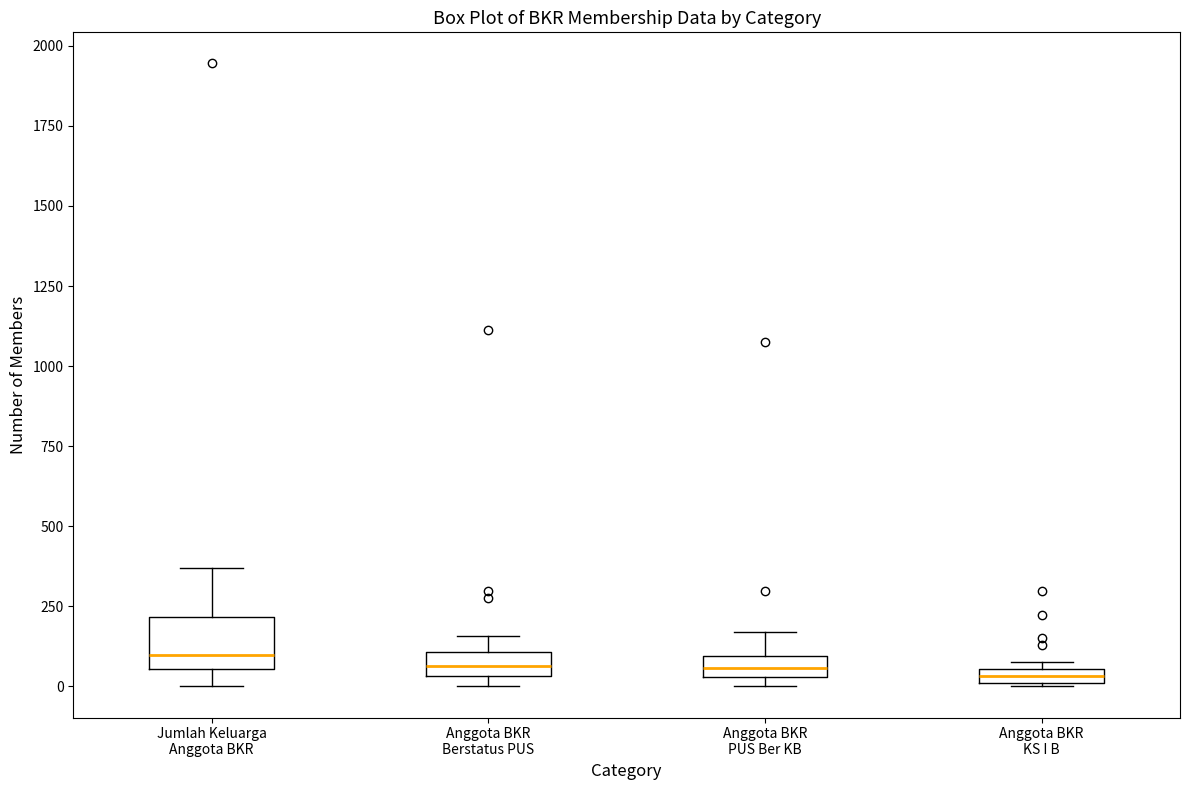

Which box is the tallest, from its lower edge to its upper edge?

Jumlah Keluarga Anggota BKR